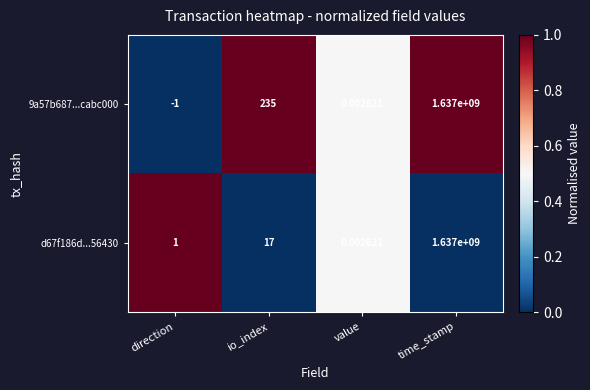

List the labels in order of 9a57b687...cabc000 value, smallest first.

direction, value, io_index, time_stamp